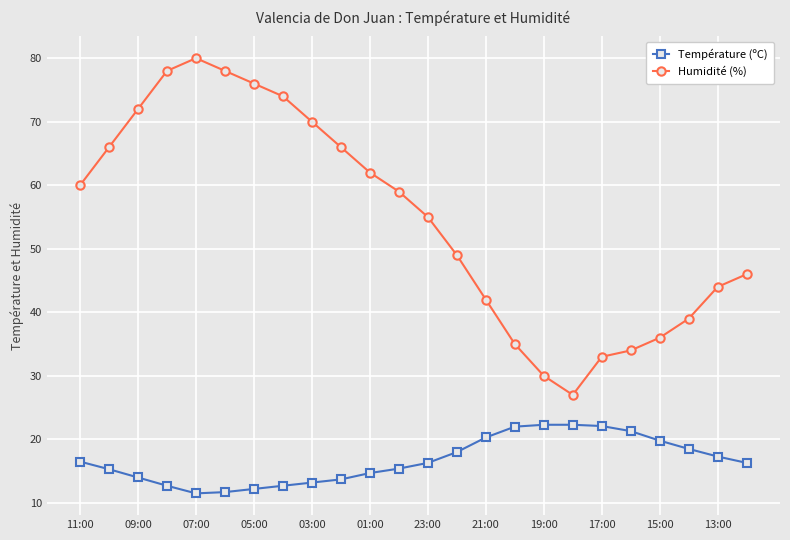

What is the sum of all Température (ºC) values?

400.1